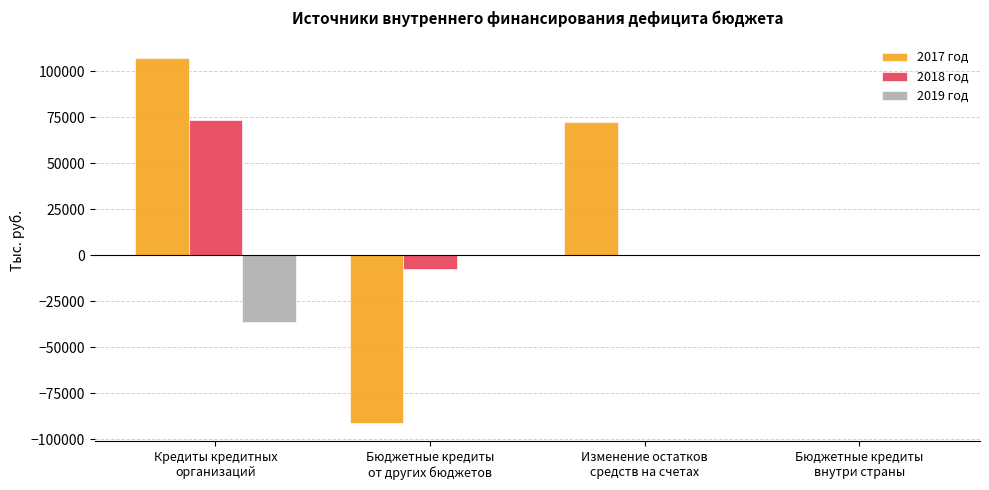

What is the maximum value shown in the chart?

107024.6